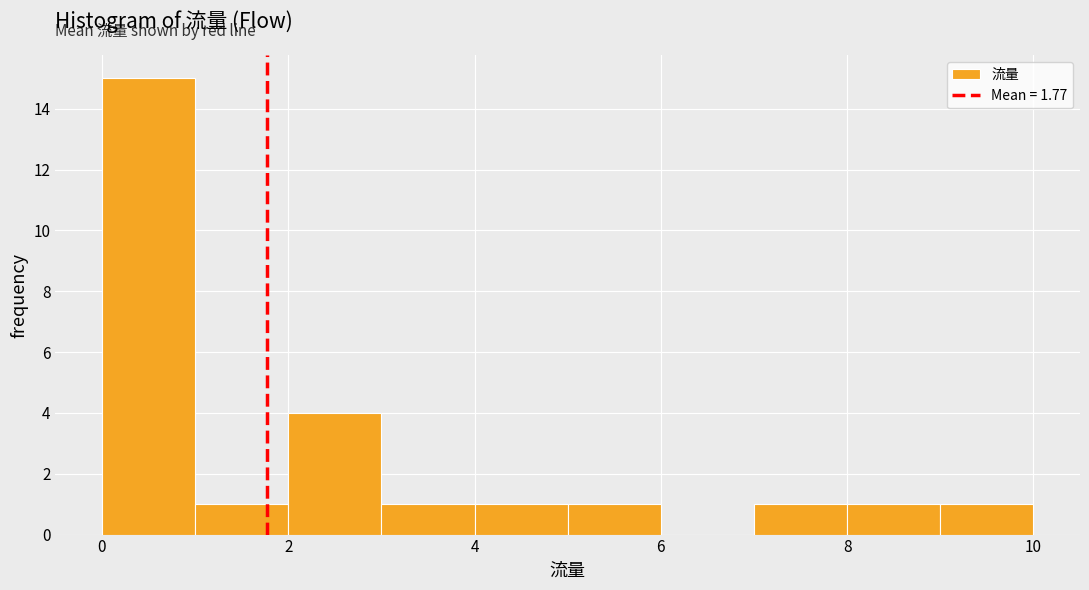

Reading left to right, list every bar in this chart as the range it spans on the x-axis followed by its height. The values are not printed on the chart, so give them approximately, as read against the axis.

0 to 1: 15
1 to 2: 1
2 to 3: 4
3 to 4: 1
4 to 5: 1
5 to 6: 1
6 to 7: 0
7 to 8: 1
8 to 9: 1
9 to 10: 1